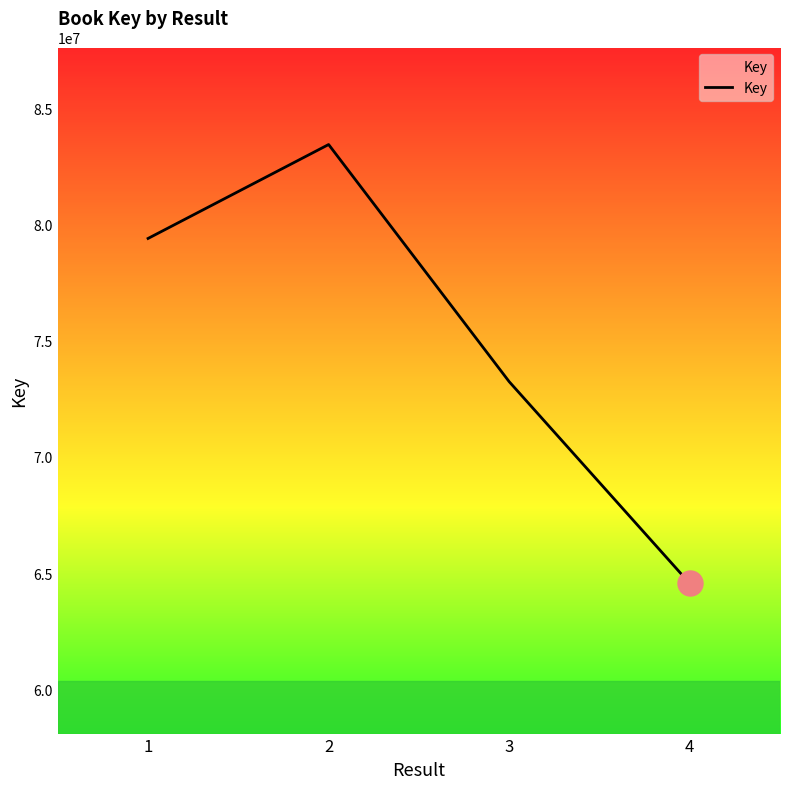

True or false: the data shows 30156874 at 4.

False